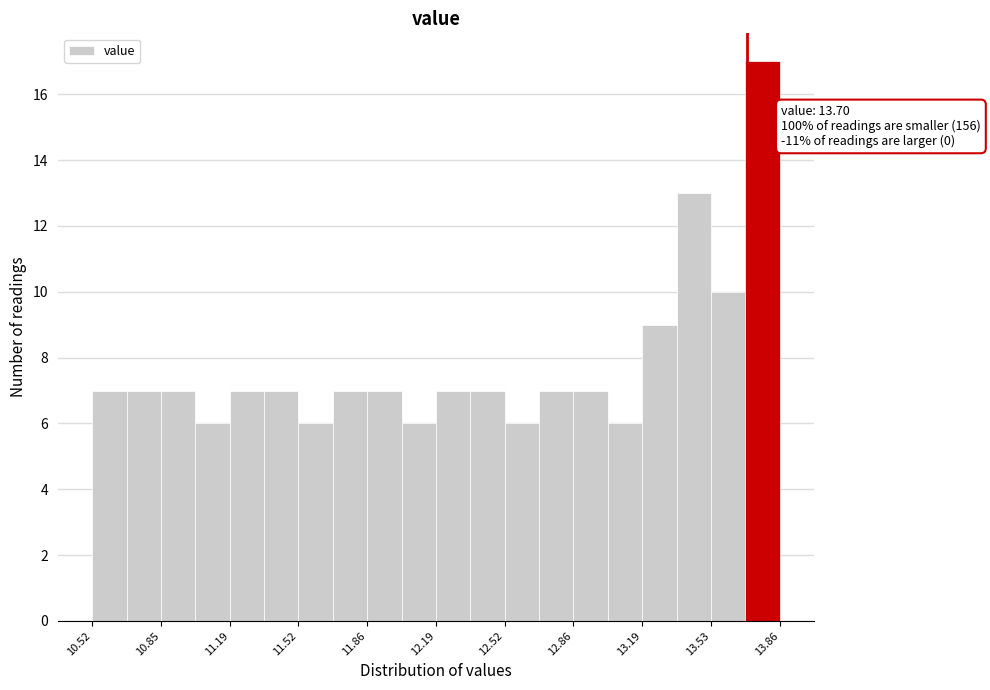

Read against the x-axis, roughly where is the centre of the tallest bar?

13.80